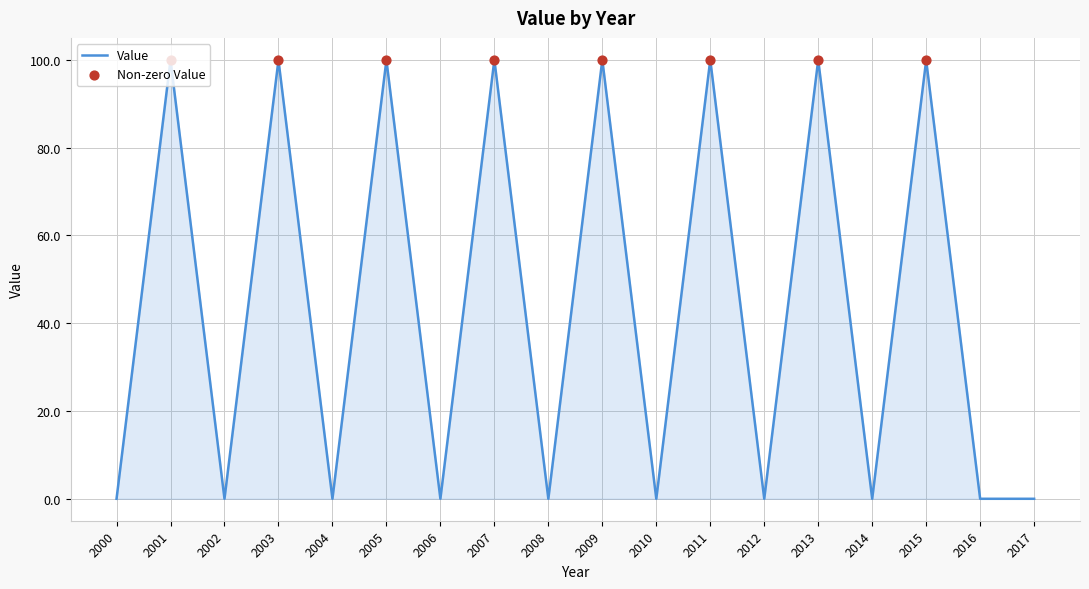

What is the change in value from 2006 to 2013?

+100.0